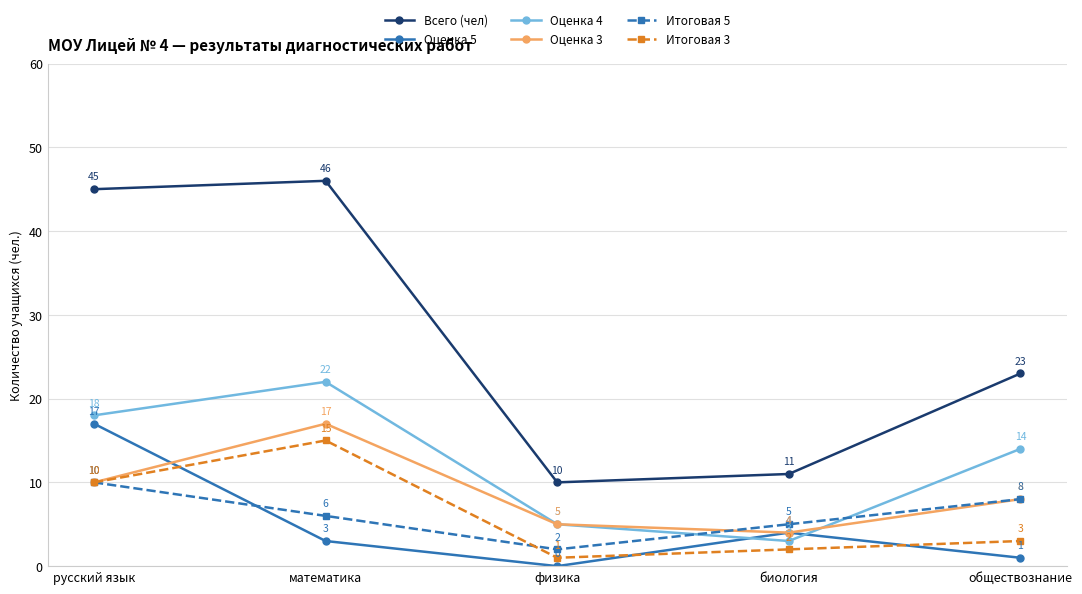

Which series changed the most between русский язык and обществознание?

Всего (чел)